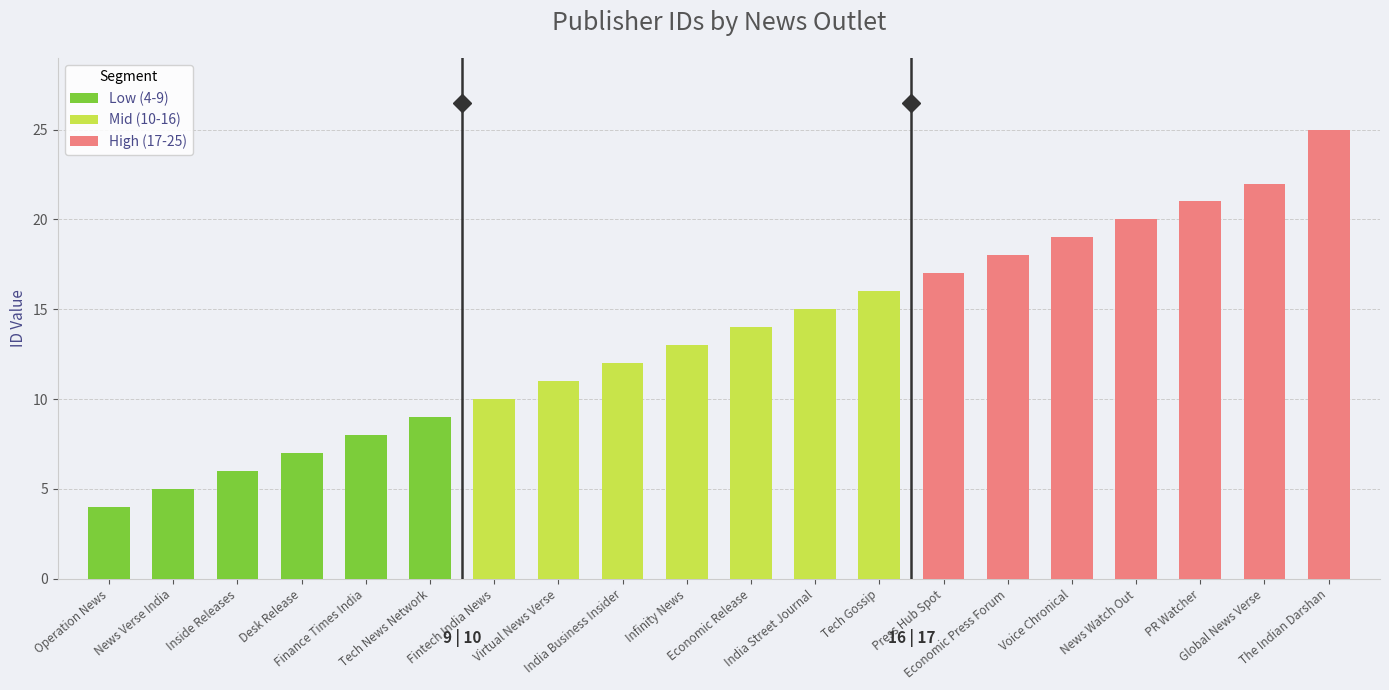

How many bars are there in total?

20